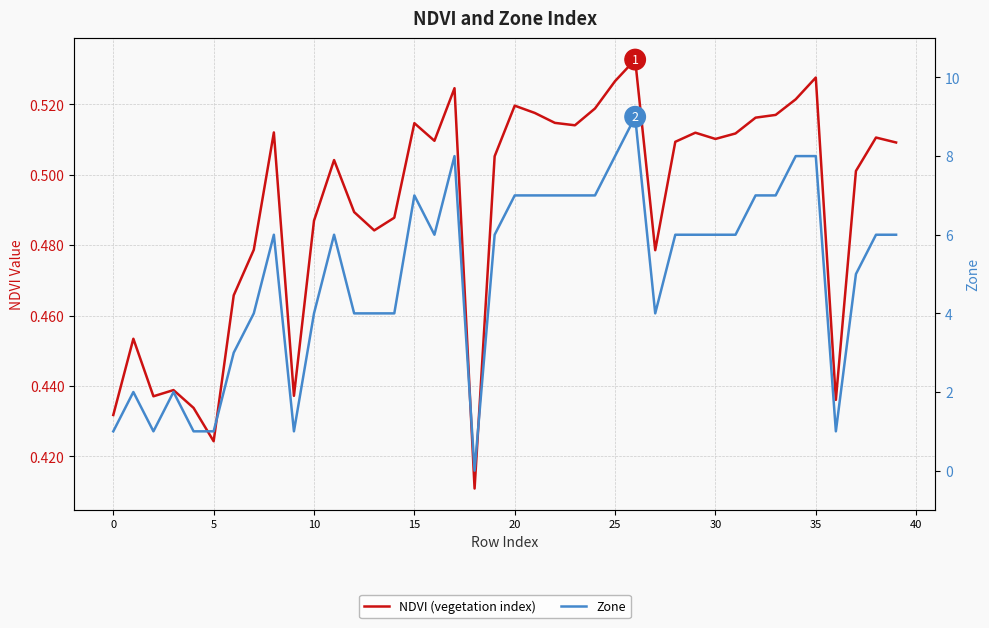

True or false: Zone has a value of 5.4 at 27.

False